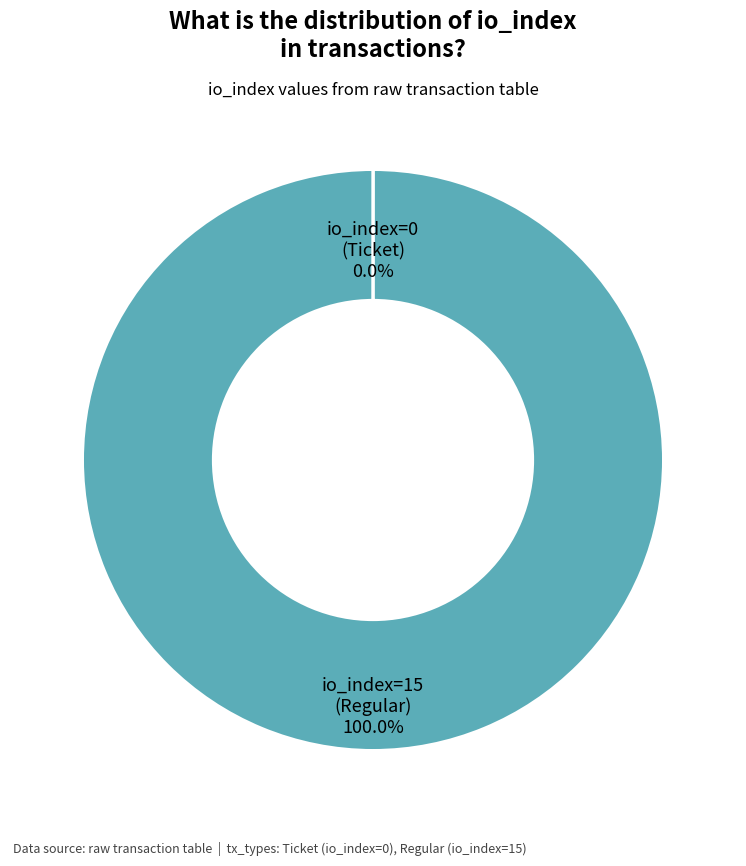

Does any single category account for the majority?

Yes